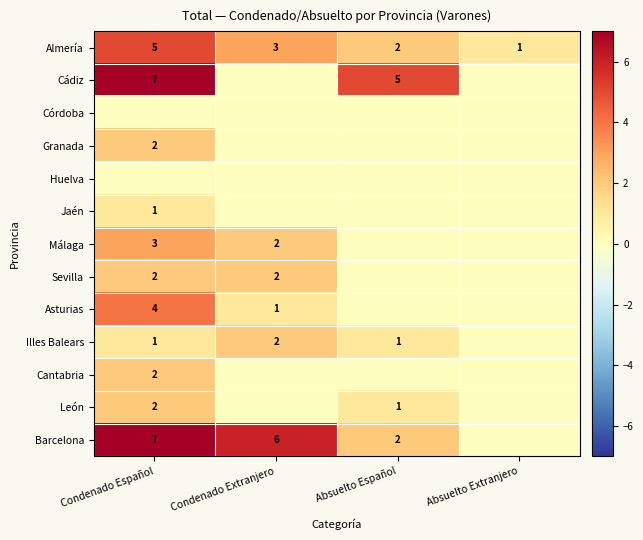

The Barcelona series shows 6 at Condenado Extranjero. True or false?

True